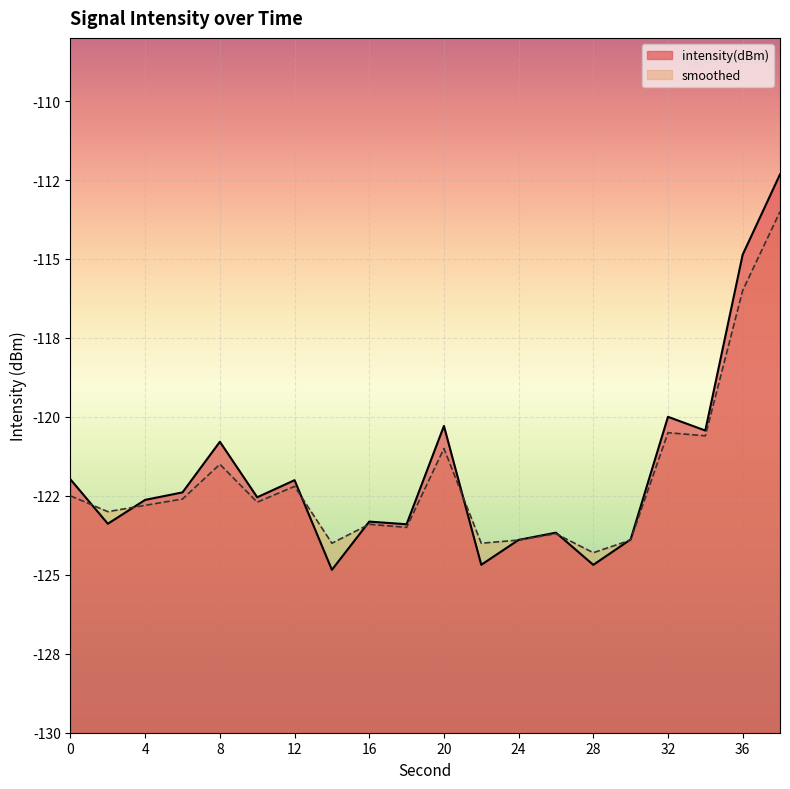

What is the sum of the smoothed values at 18 and 6?

-246.1